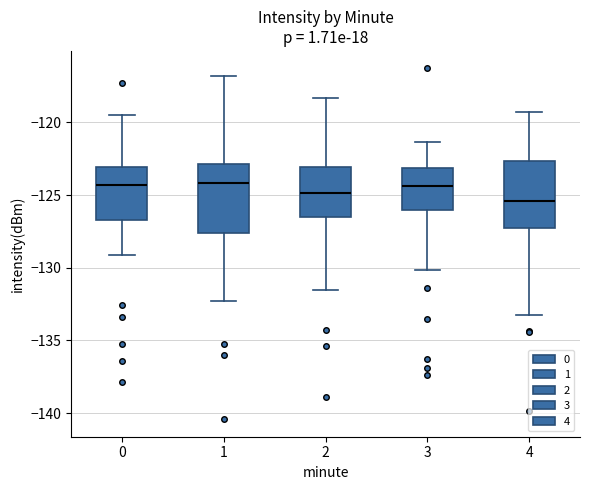

Which box's median line is the lowest?

4